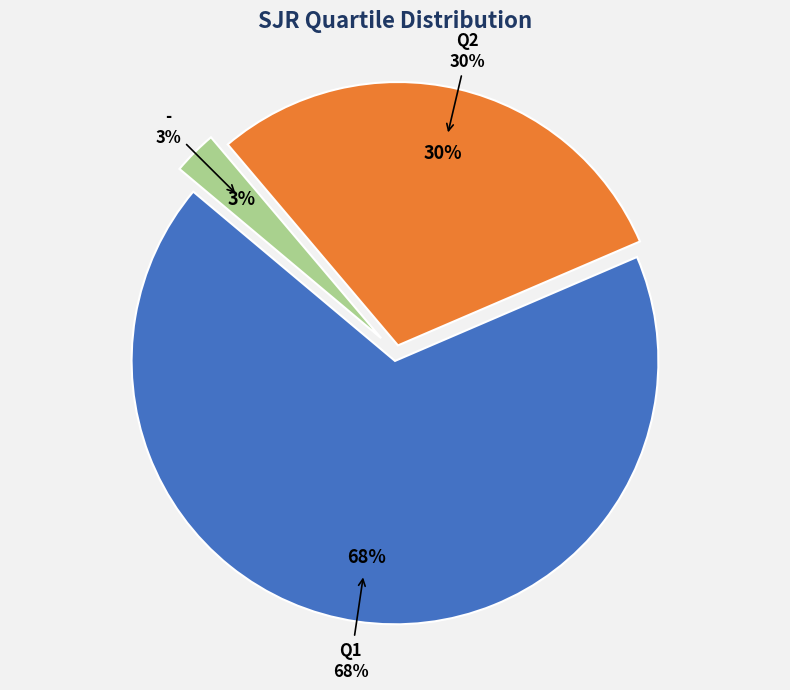

Count the number of slices in the pie.

3